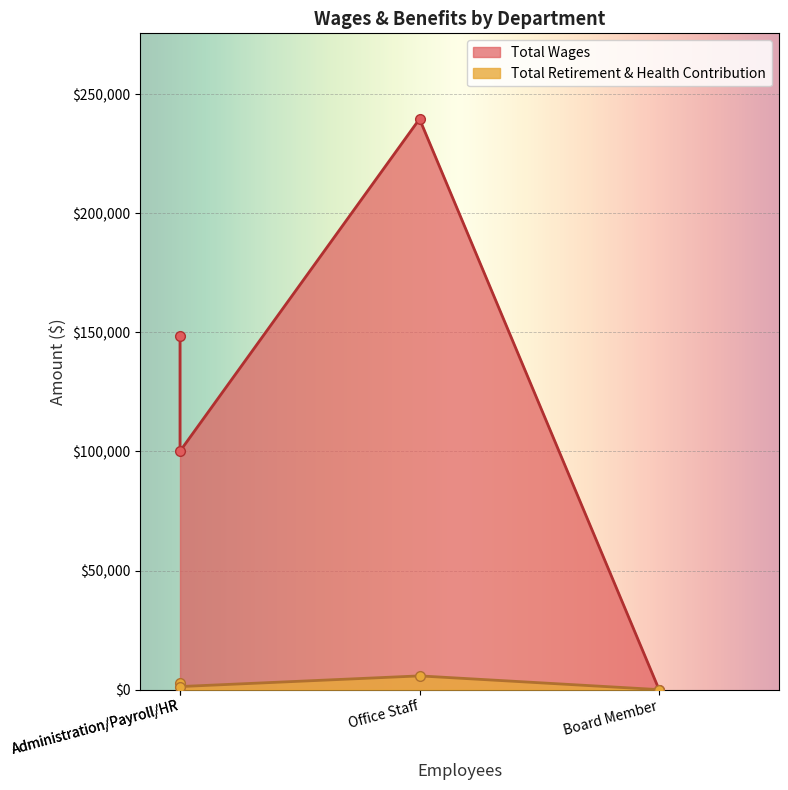

How many values in the Total Retirement & Health Contribution series are below 2911?

2